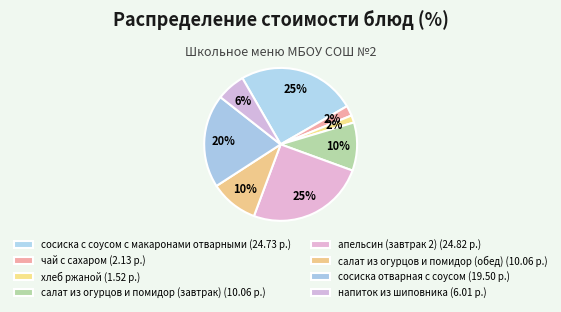

How many segments does this pie chart have?

8